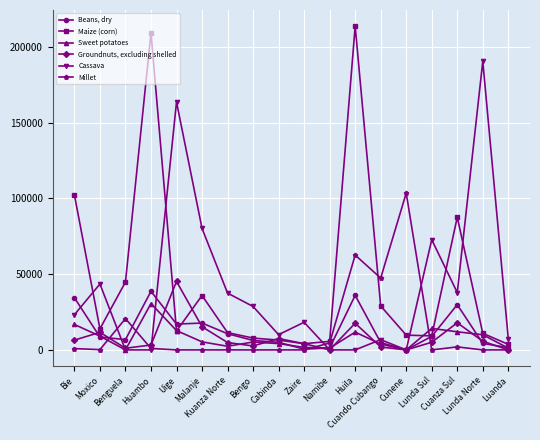

True or false: Sweet potatoes has more than 0 interior local peaks.

True